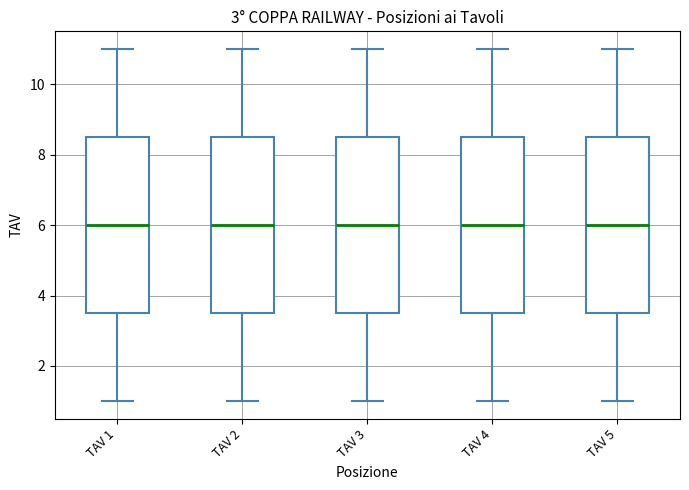

Where does the upper whisker of the box for TAV 5 end on the y-axis? The values are not printed on the chart, so give them approximately, as read against the axis.

11.0